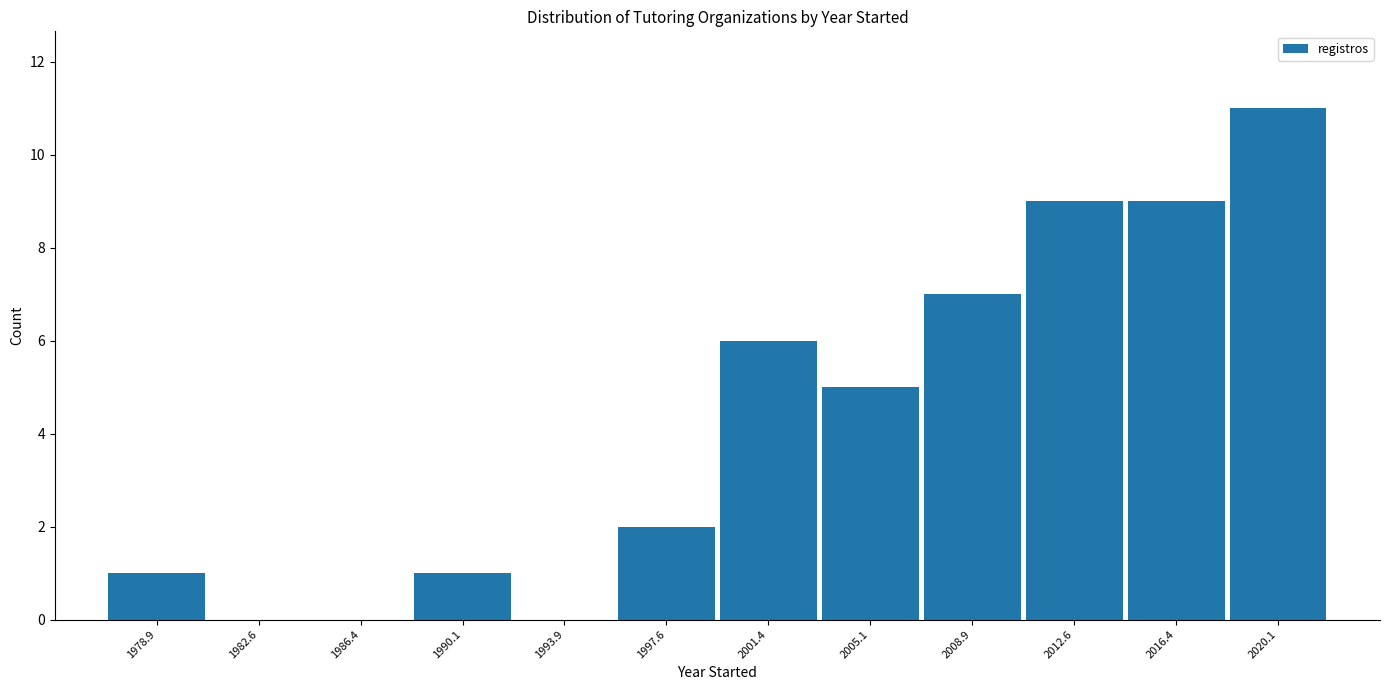

How tall is the bar that spans 1999.50 to 2003.25 on the x-axis? Neither the bar edges nor the heights are printed on the chart, so give them approximately, as read against the axes.

6